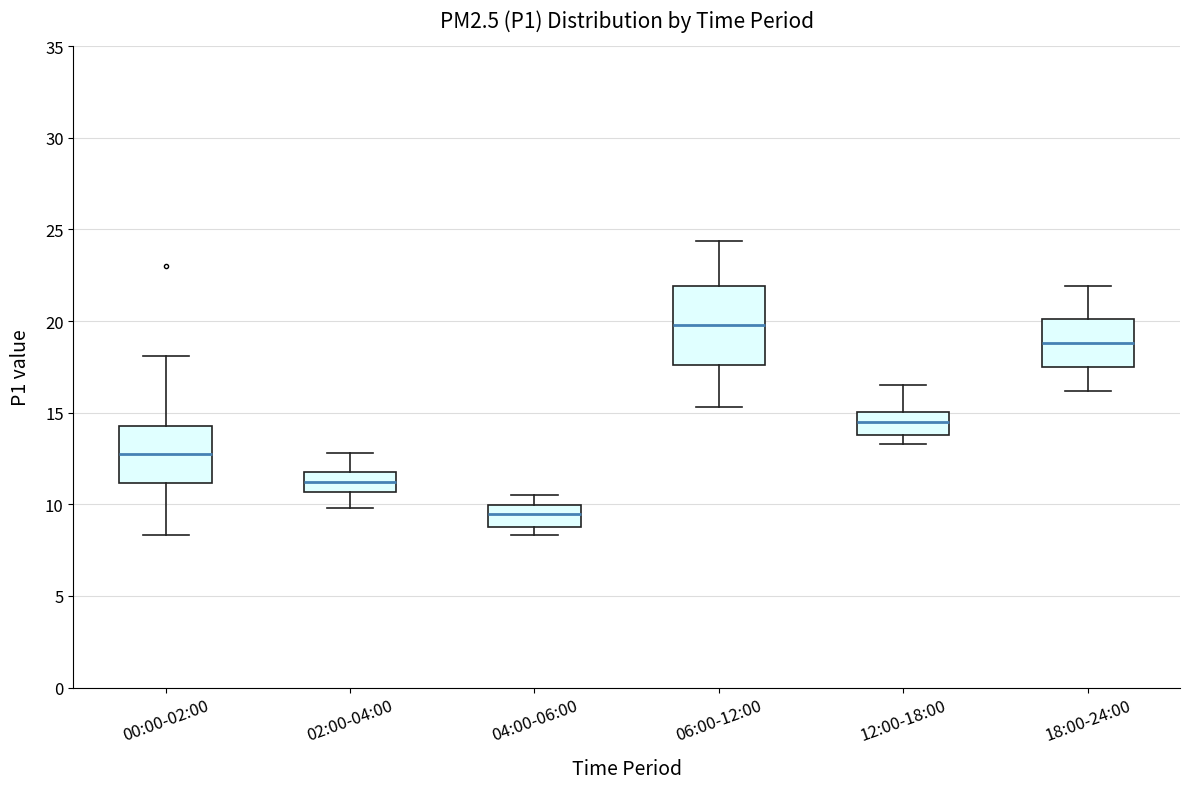

Reading left to right, transcribe this box plot: for each box, give where its median line is, the range the box spans, and where its two whiskers end, as read against the y-axis. The values are not printed on the chart, so give them approximately, as read against the axis.

00:00-02:00: median 12.5, box 11.0 to 14.5, whiskers 8.5 to 18.0
02:00-04:00: median 11.0, box 10.5 to 12.0, whiskers 10.0 to 13.0
04:00-06:00: median 9.5, box 9.0 to 10.0, whiskers 8.5 to 10.5
06:00-12:00: median 20.0, box 17.5 to 22.0, whiskers 15.5 to 24.5
12:00-18:00: median 14.5, box 14.0 to 15.0, whiskers 13.5 to 16.5
18:00-24:00: median 19.0, box 17.5 to 20.0, whiskers 16.0 to 22.0